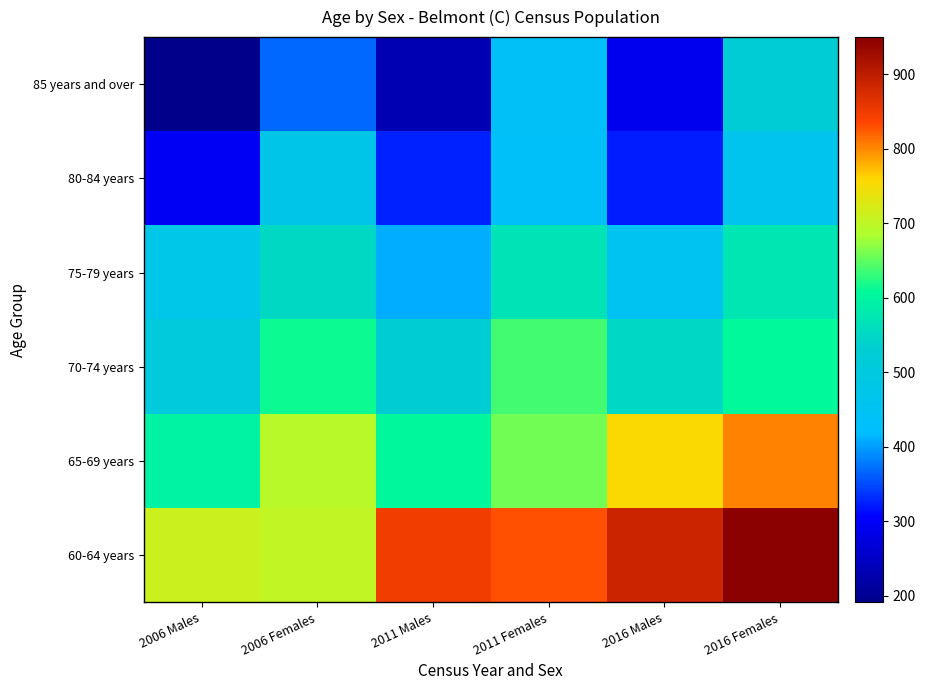

Which series changed the most between 2006 Females and 2011 Males?

60-64 years